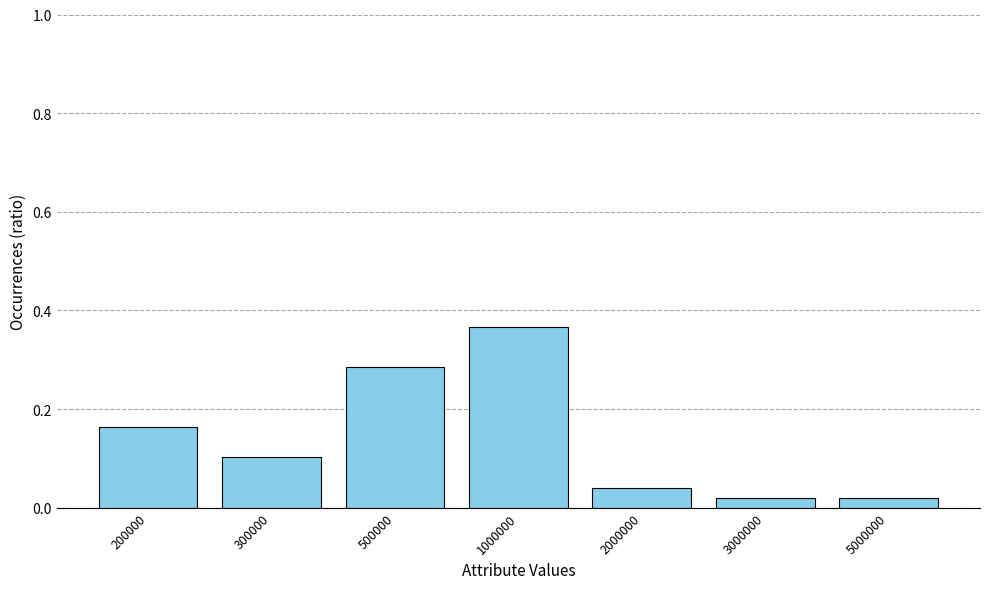

Is it true that the value at 200000 is 0.3?

False